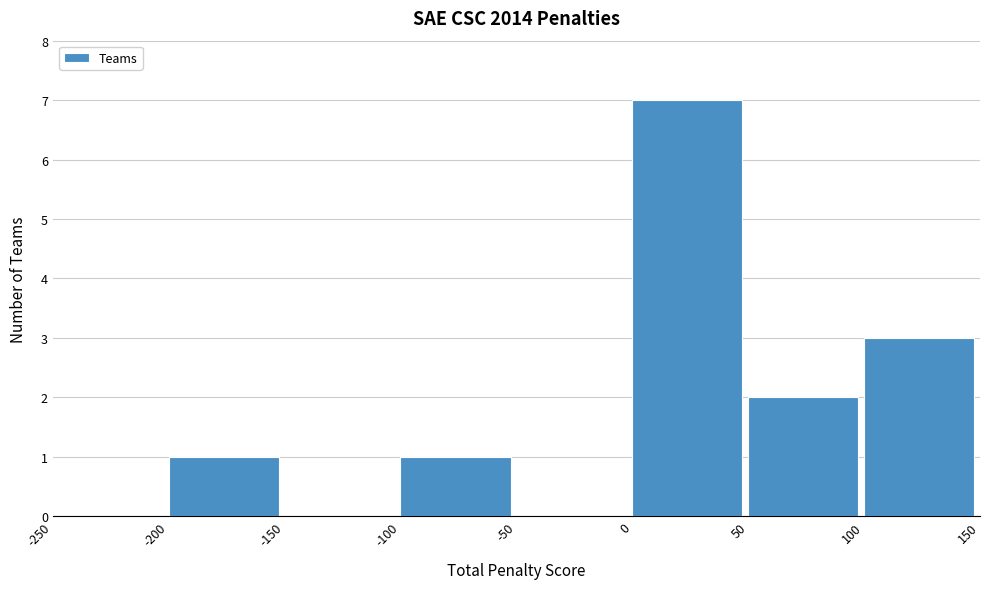

Reading left to right, transcribe this chart: for each bar, give the range it covers on the x-axis and its height. The values are not printed on the chart, so give them approximately, as read against the axis.

-250 to -200: 0
-200 to -150: 1
-150 to -100: 0
-100 to -50: 1
-50 to 0: 0
0 to 50: 7
50 to 100: 2
100 to 150: 3